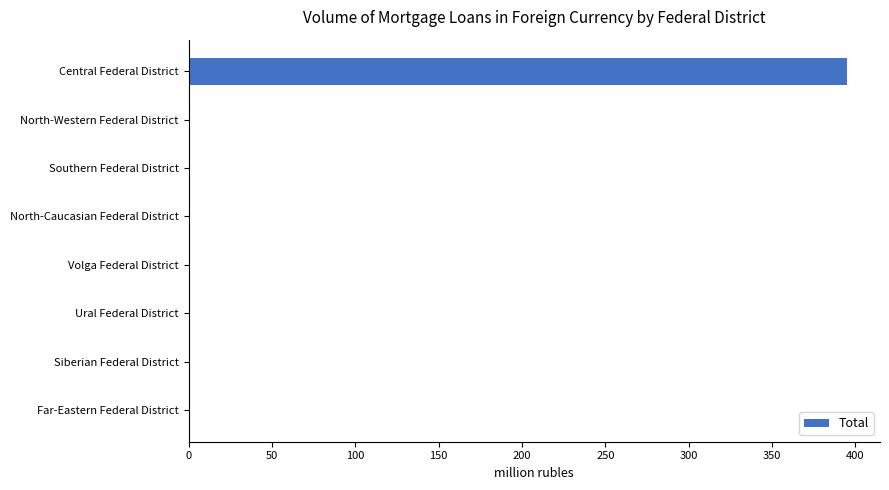

Are the bars horizontal?

Yes